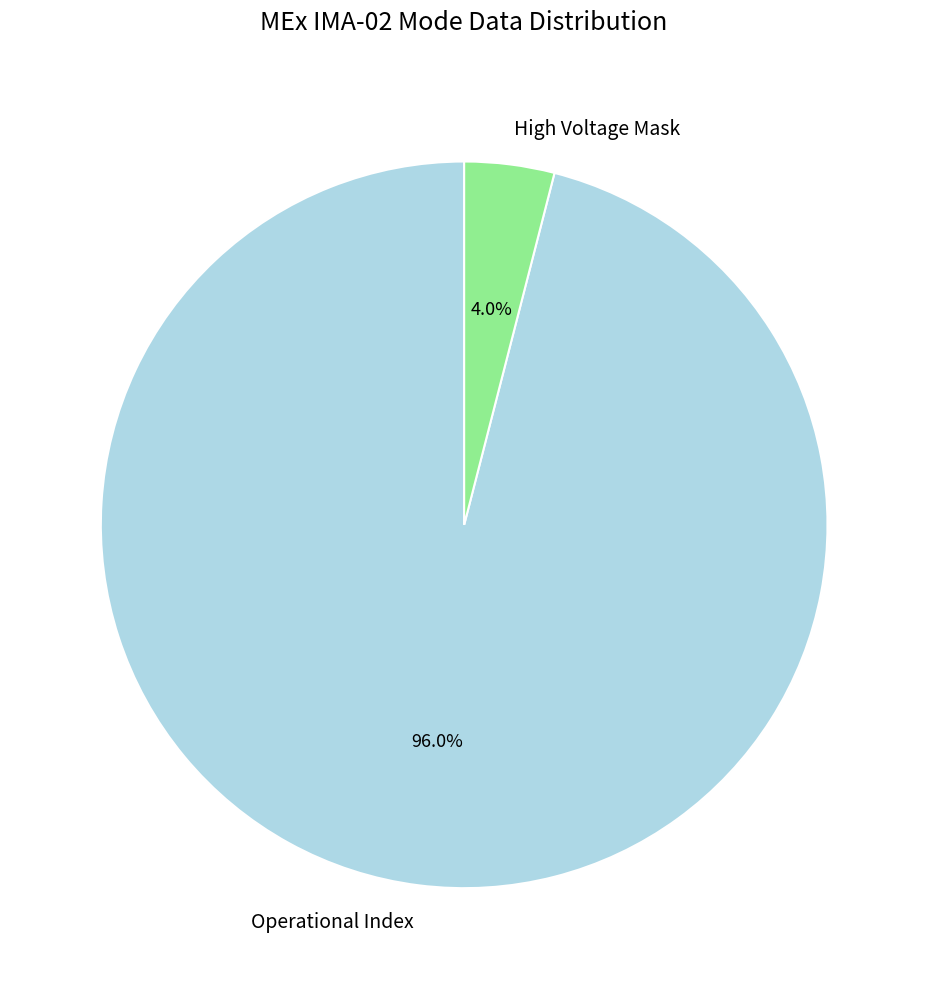

Rank the categories by value from lowest to highest.

High Voltage Mask, Operational Index